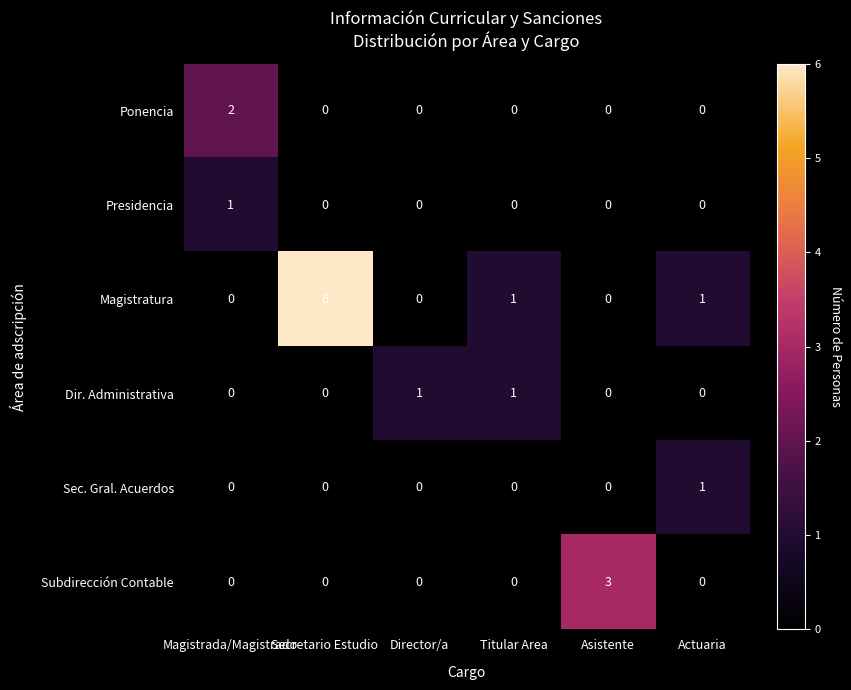

Count the number of data series in this chart.

6